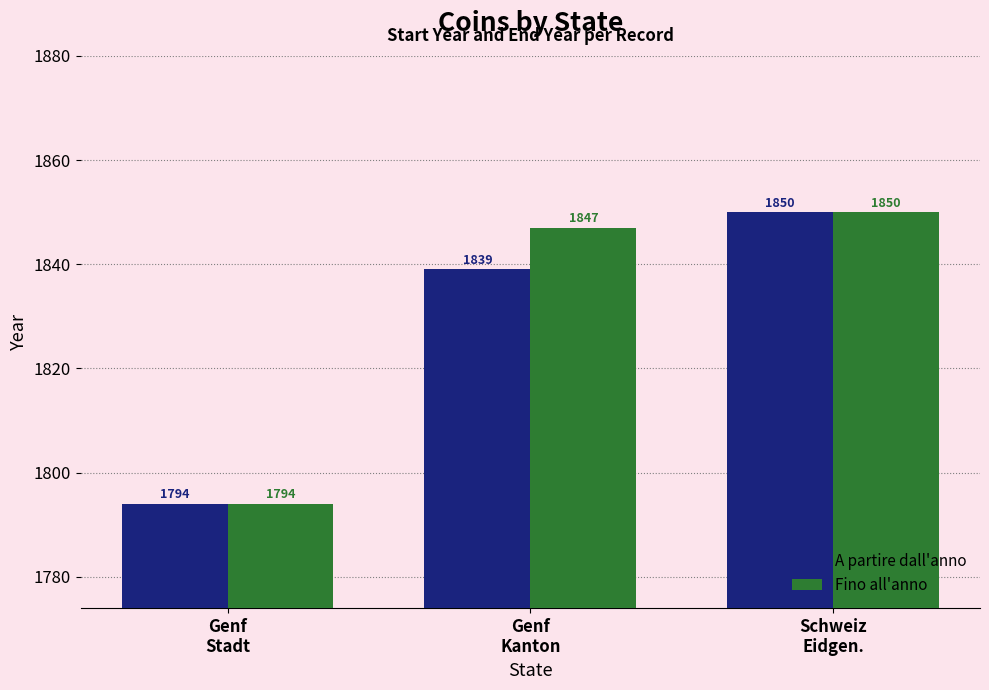

How many data points in Fino all'anno are less than 1847?

1